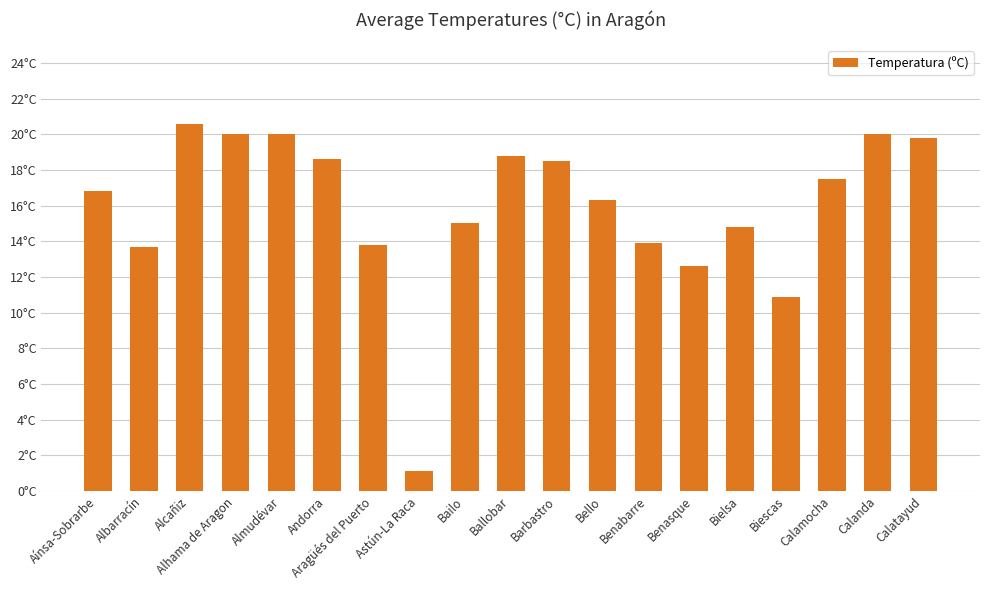

Are the bars horizontal?

No